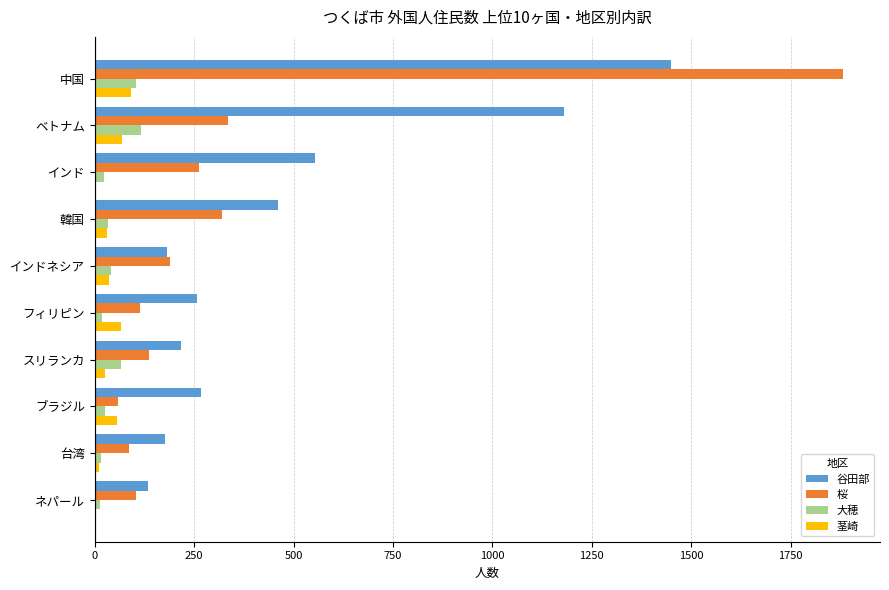

What is the approximate value of 谷田部 at ベトナム?

1180